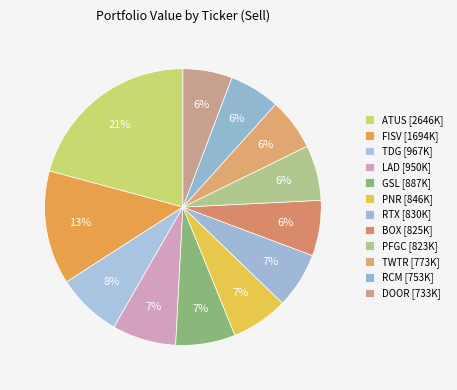

To the nearest percent, what is the difference between the largest and smallest slice percentages?

15%